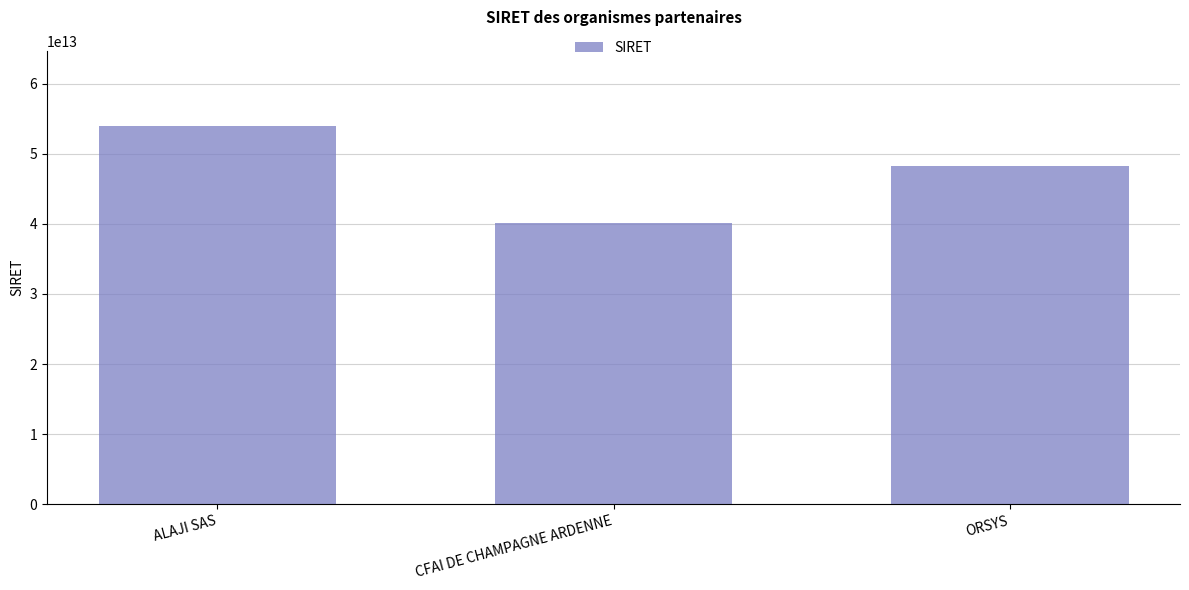

What is the value of the 3rd bar from the left?

48276116000019